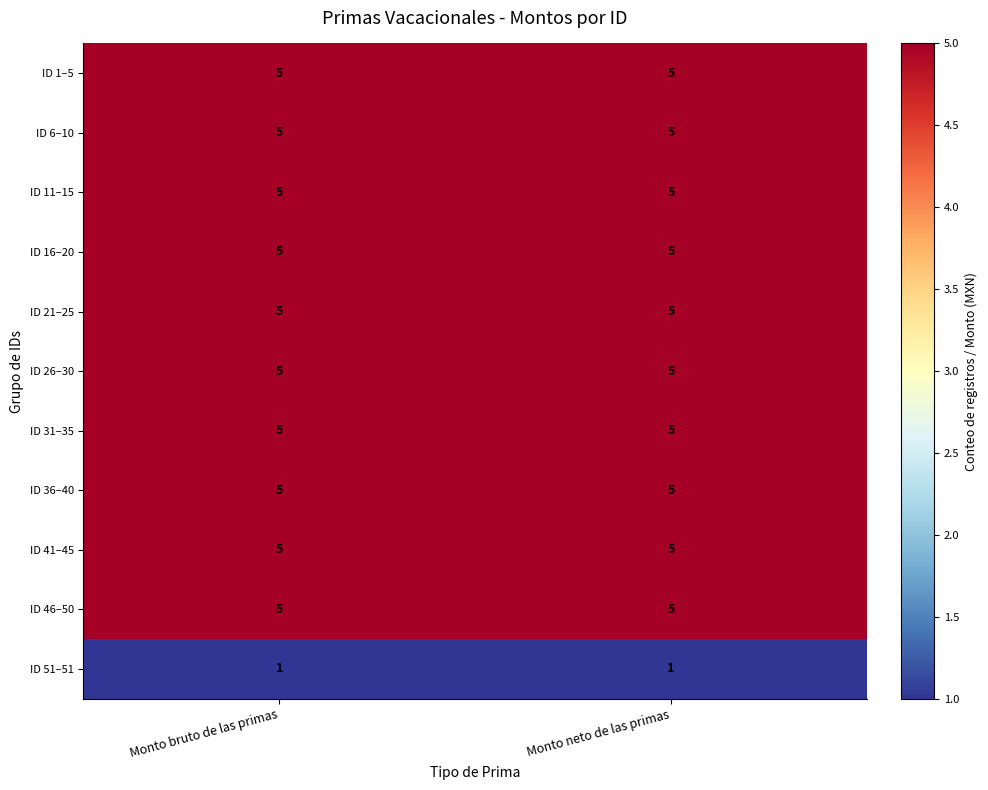

The value of ID 1–5 at Monto neto de las primas is 5. True or false?

True